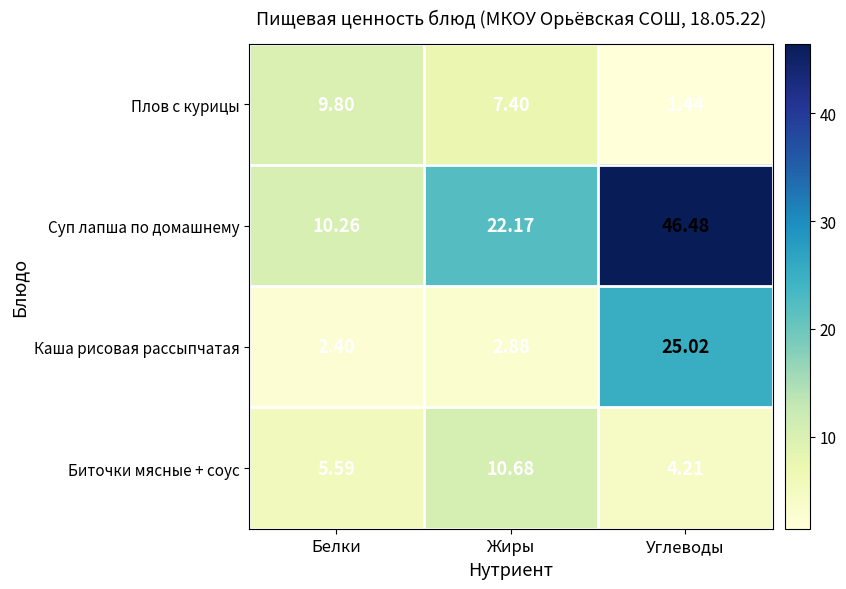

List the labels in order of Плов с курицы value, smallest first.

Углеводы, Жиры, Белки